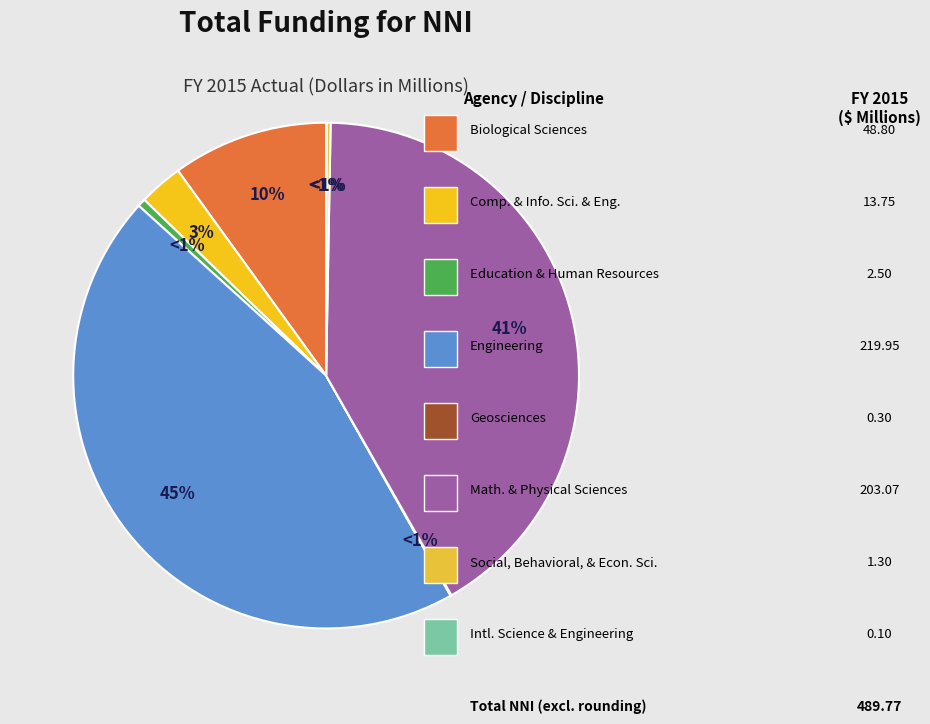

To the nearest percent, what is the combined percentage of Mathematical and Physical Sciences and Education and Human Resources?

42%